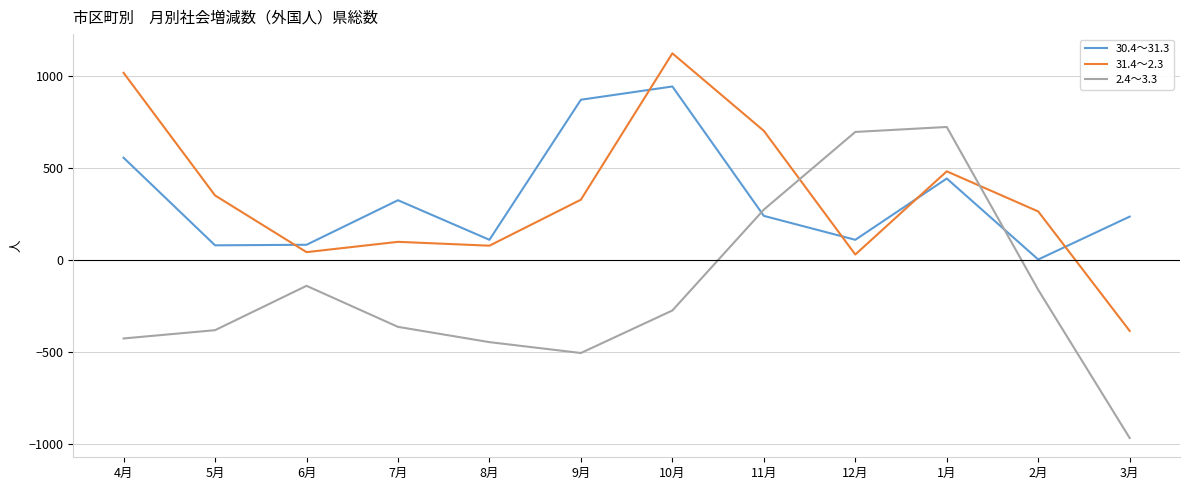

At which label is 2.4～3.3 closest to -120?

6月